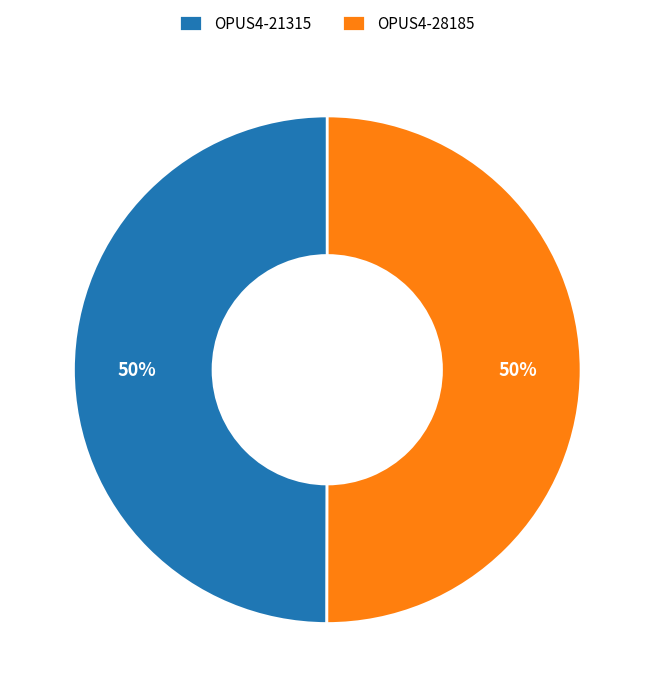

What percentage is the OPUS4-28185 slice, to the nearest percent?

50%